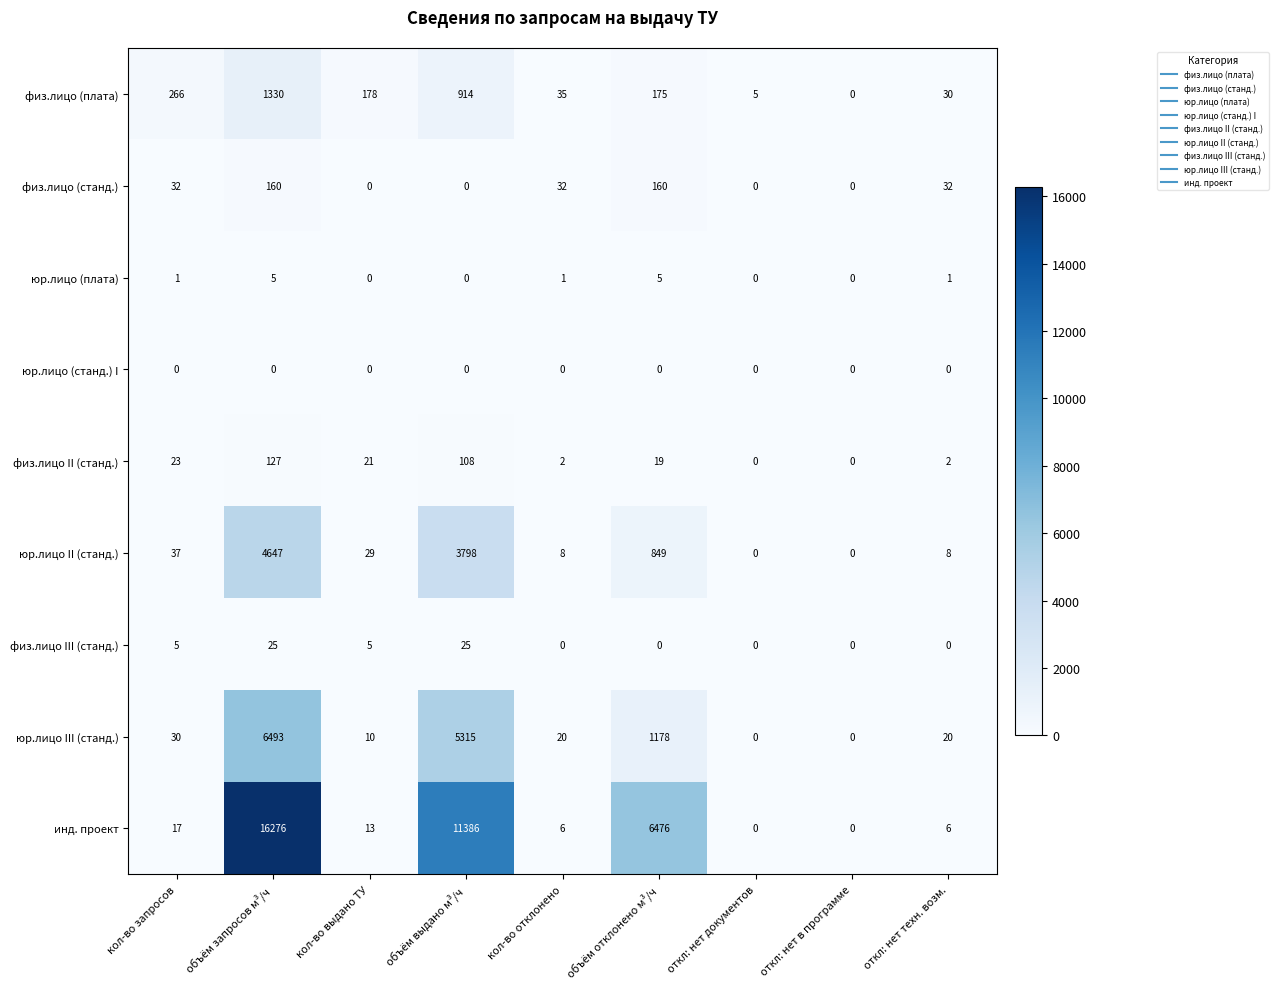

Between объём отклонено м³/ч and откл: нет документов, which series saw the biggest shift?

инд. проект